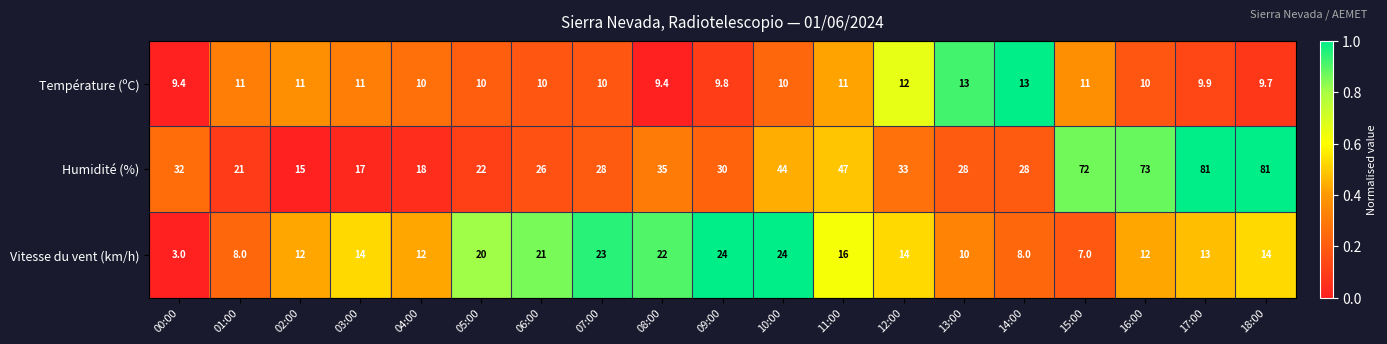

What is the average value of the Vitesse du vent (km/h) series?

14.6